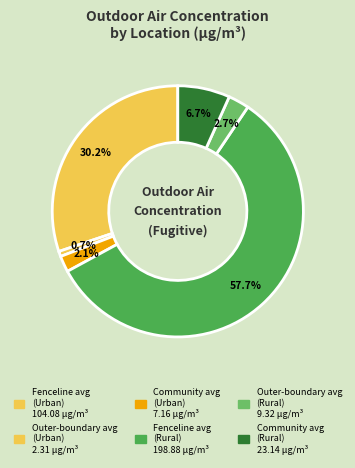

How many segments does this pie chart have?

6